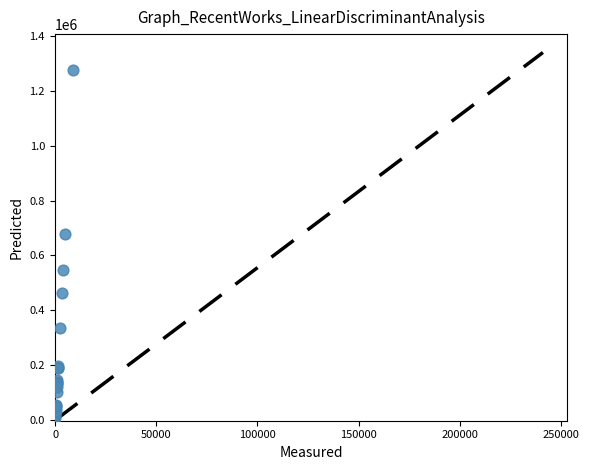

What Y value in the scatter plot is closest to 641481?

677693